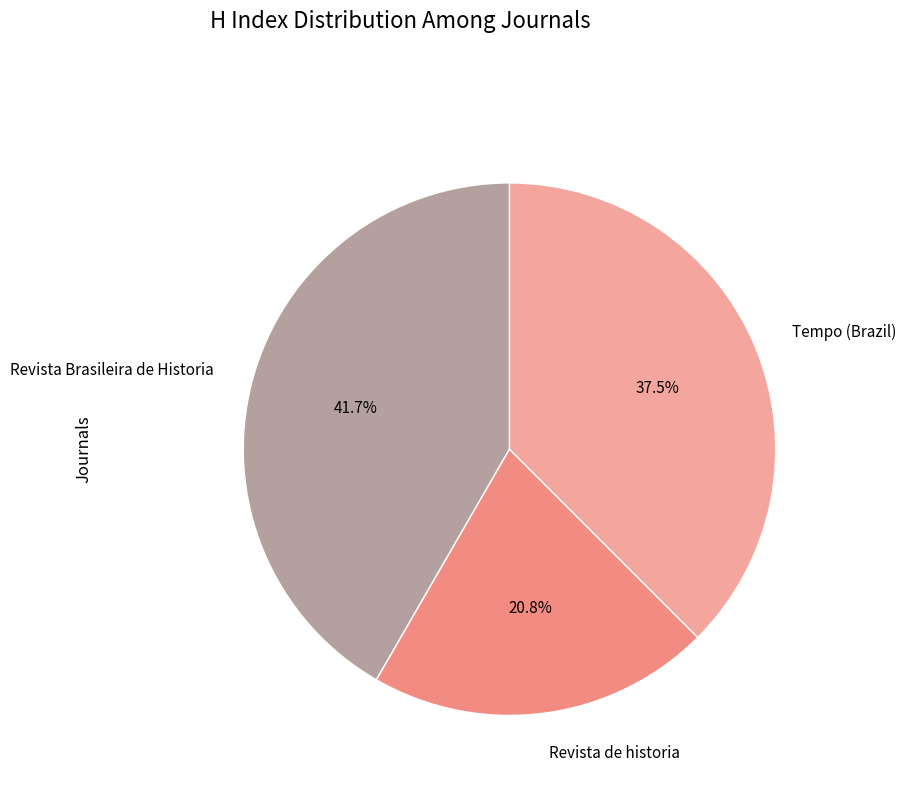

Does Revista de historia represent more than half of the total?

No